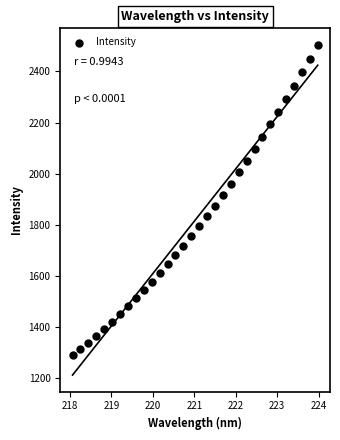

What is the range of Y values (max minus min)?

1215.1